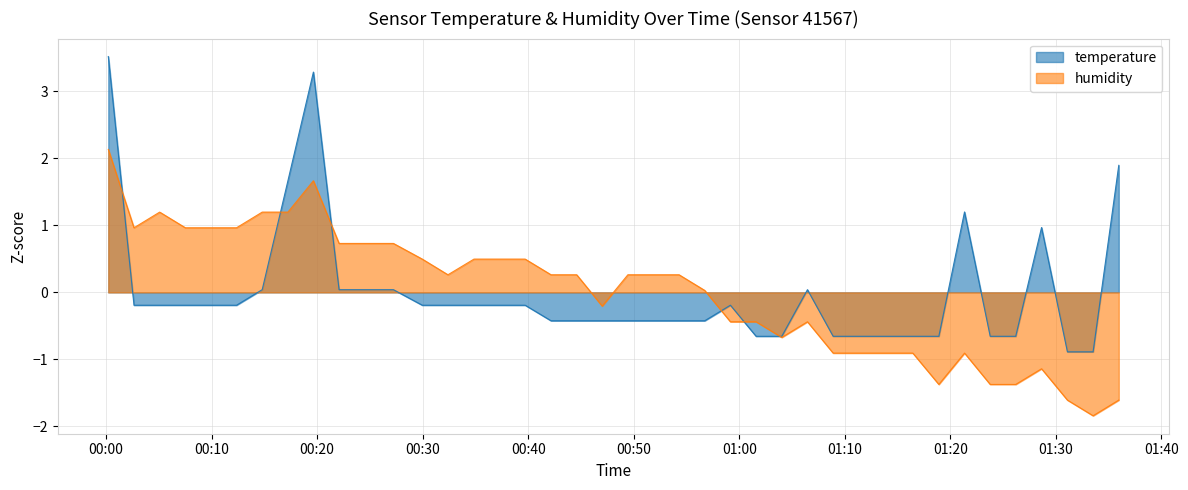

Which series has the largest total across all categories?

humidity